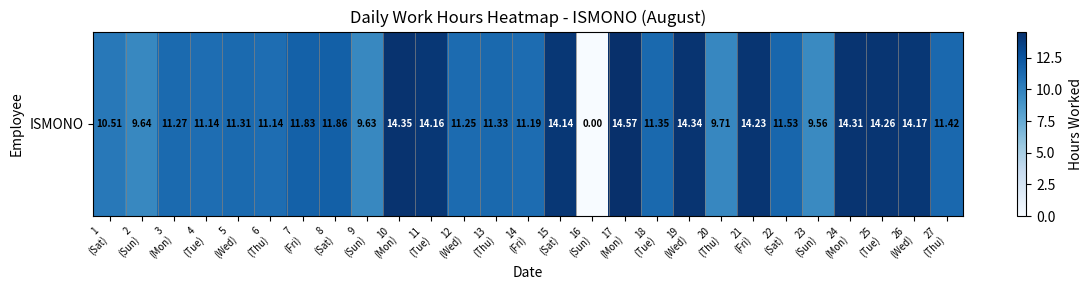

Reading right to left, transcribe all the data shown in this chart.

11.4	14.2	14.3	14.3	9.6	11.5	14.2	9.7	14.3	11.3	14.6	0.0	14.1	11.2	11.3	11.2	14.2	14.3	9.6	11.9	11.8	11.1	11.3	11.1	11.3	9.6	10.5